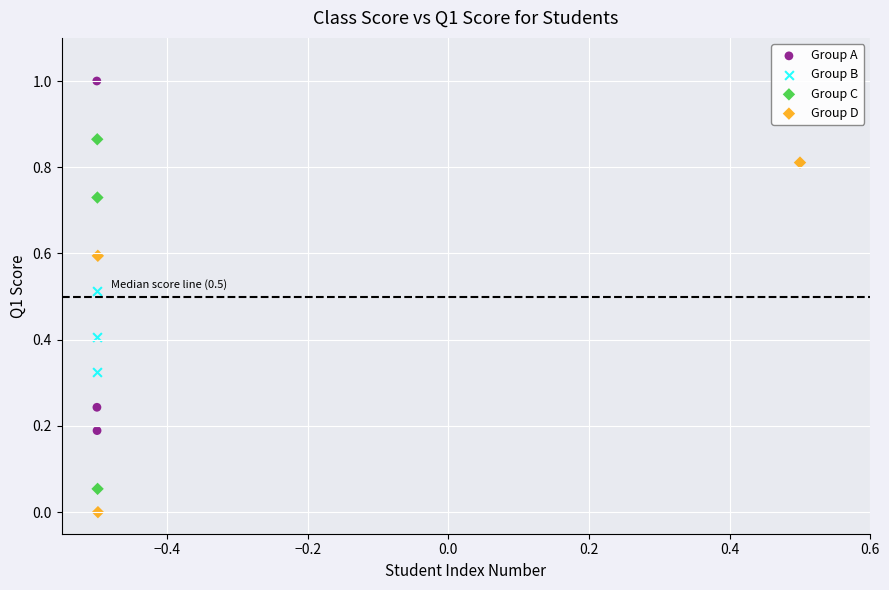

Which series contains the lowest Y value?

Group D